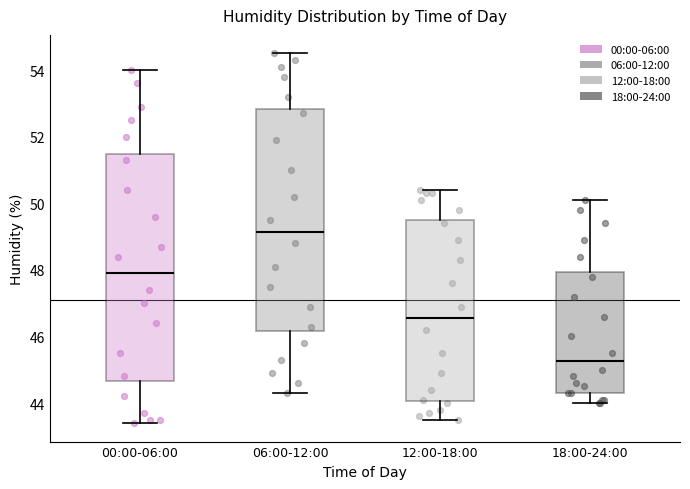

Which box's median line is the lowest?

18:00-24:00